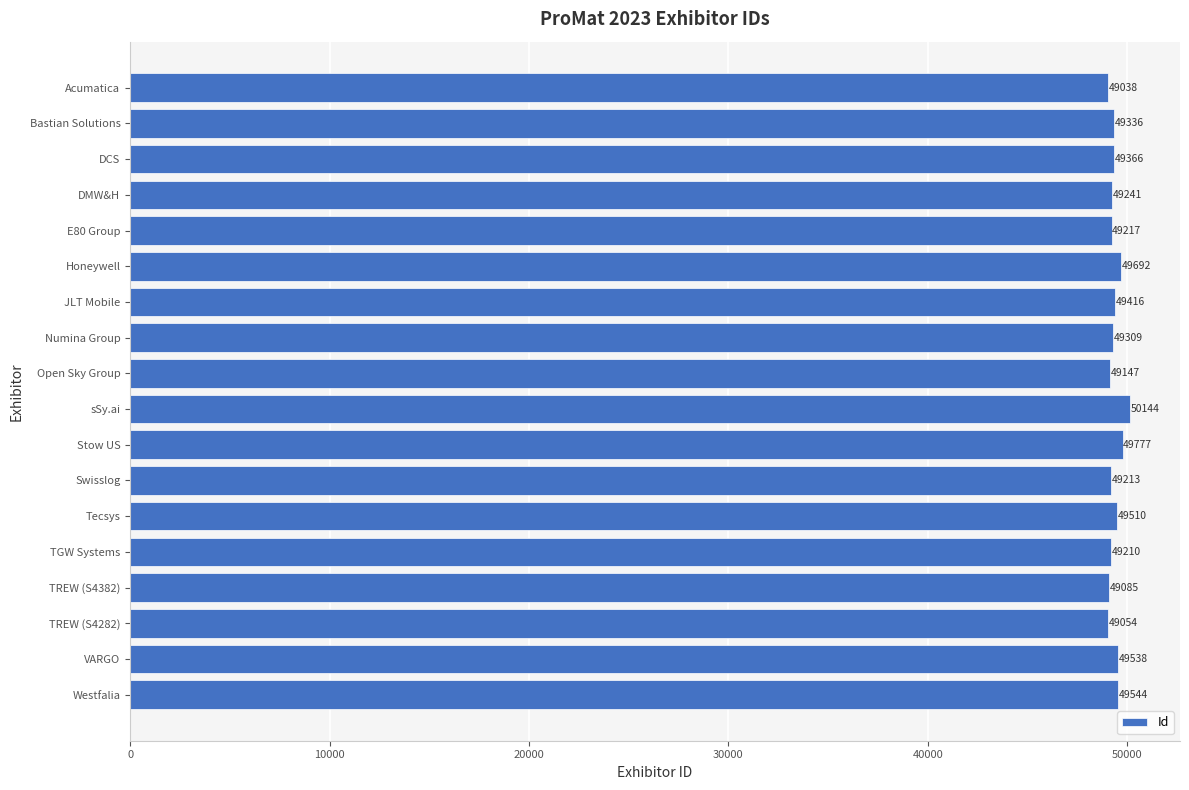

Reading top to bottom, what are all the values shown in this chart?

49038	49336	49366	49241	49217	49692	49416	49309	49147	50144	49777	49213	49510	49210	49085	49054	49538	49544